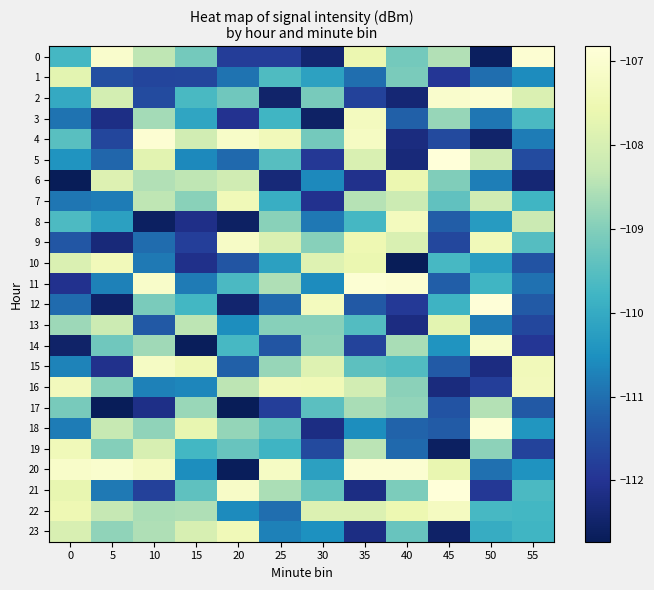

Which category has the lowest value across all series?

20